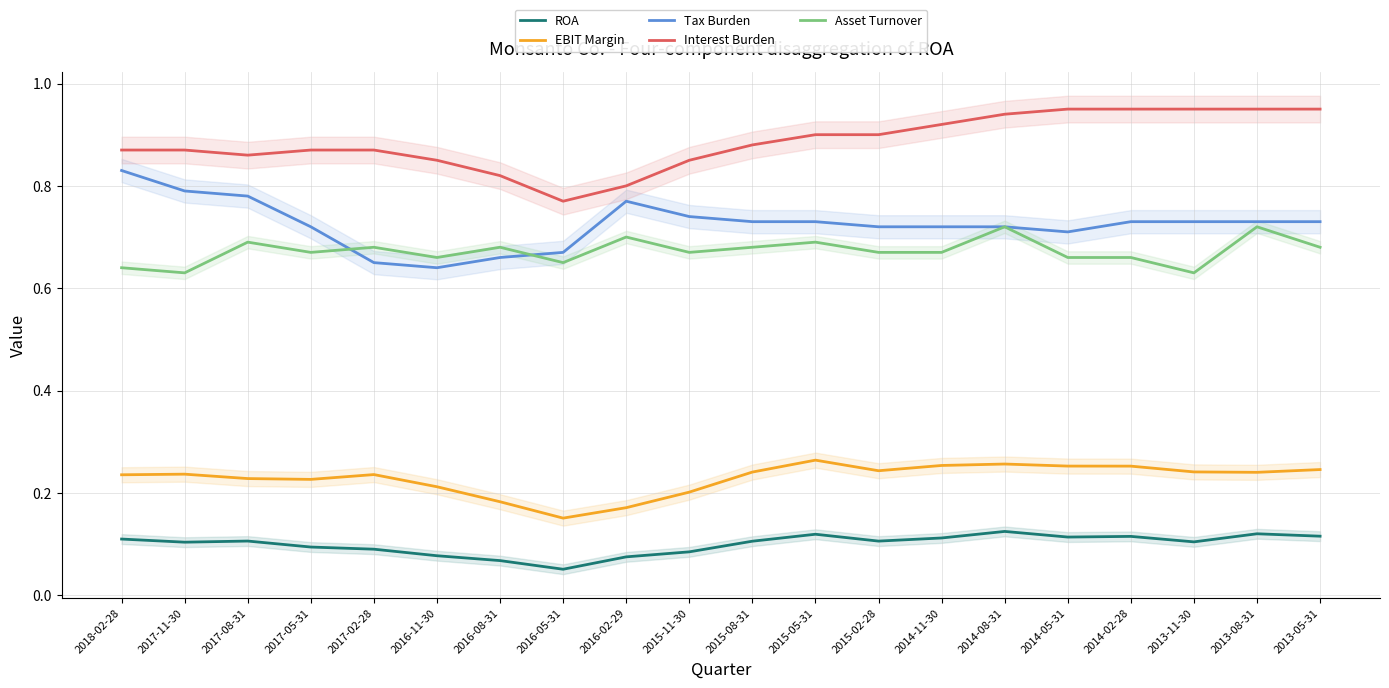

Is this an area chart (filled region under the line)?

No